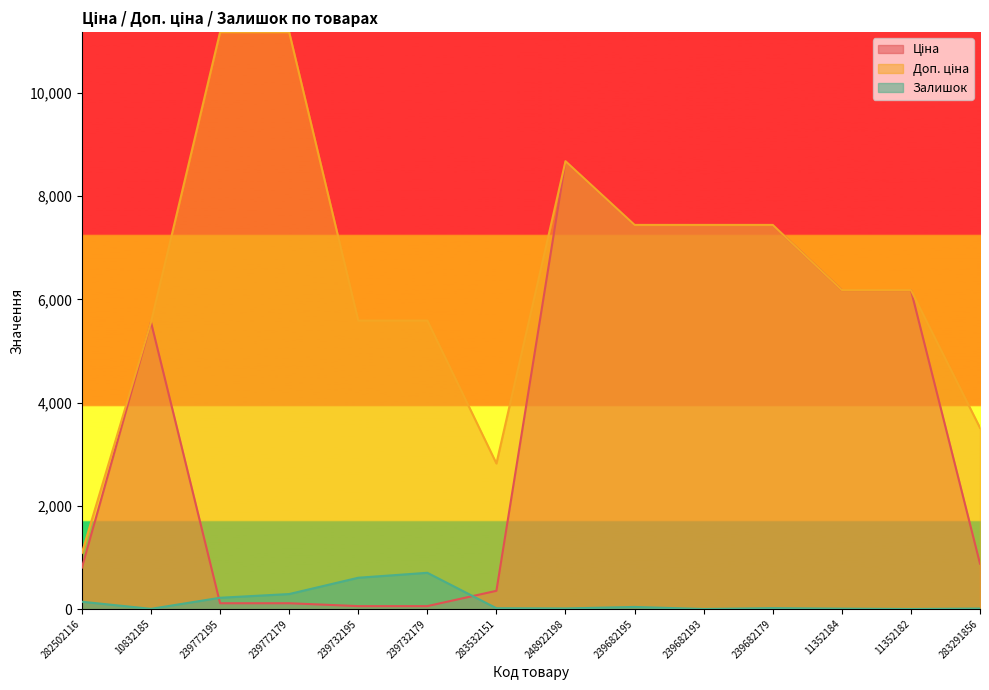

The value of Доп. ціна at 283532151 is 2821.2. True or false?

True